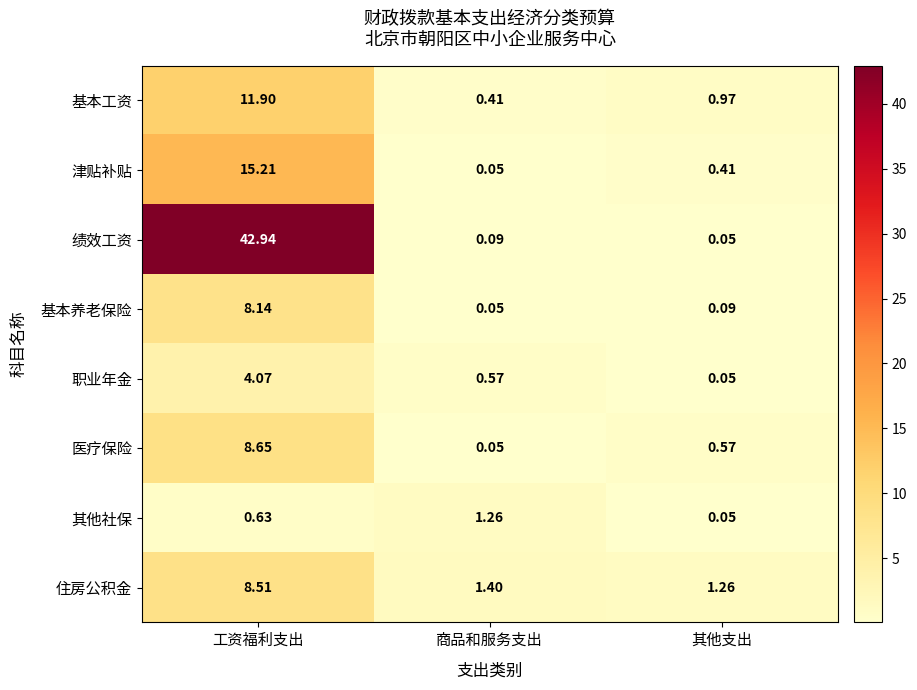

At how many categories does at least one series exceed 36?

1